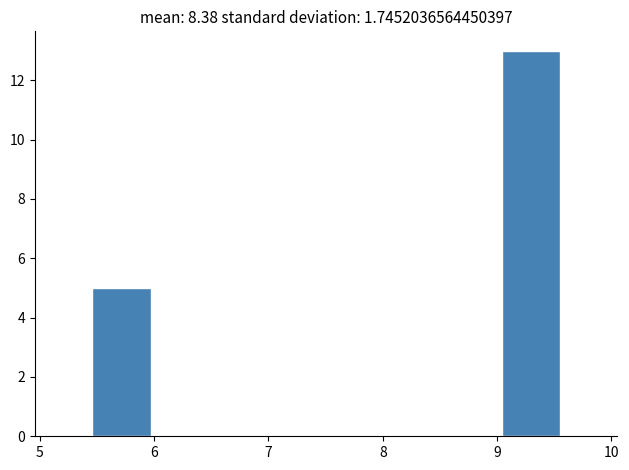

Reading left to right, transcribe this chart: for each bar, give the range it covers on the x-axis and its height. Neither the bar edges nor the heights are printed on the chart, so give them approximately, as read against the axes.

5.5 to 6.0: 5
6.0 to 6.5: 0
6.5 to 7.0: 0
7.0 to 7.5: 0
7.5 to 8.0: 0
8.0 to 8.5: 0
8.5 to 9.0: 0
9.0 to 9.6: 13